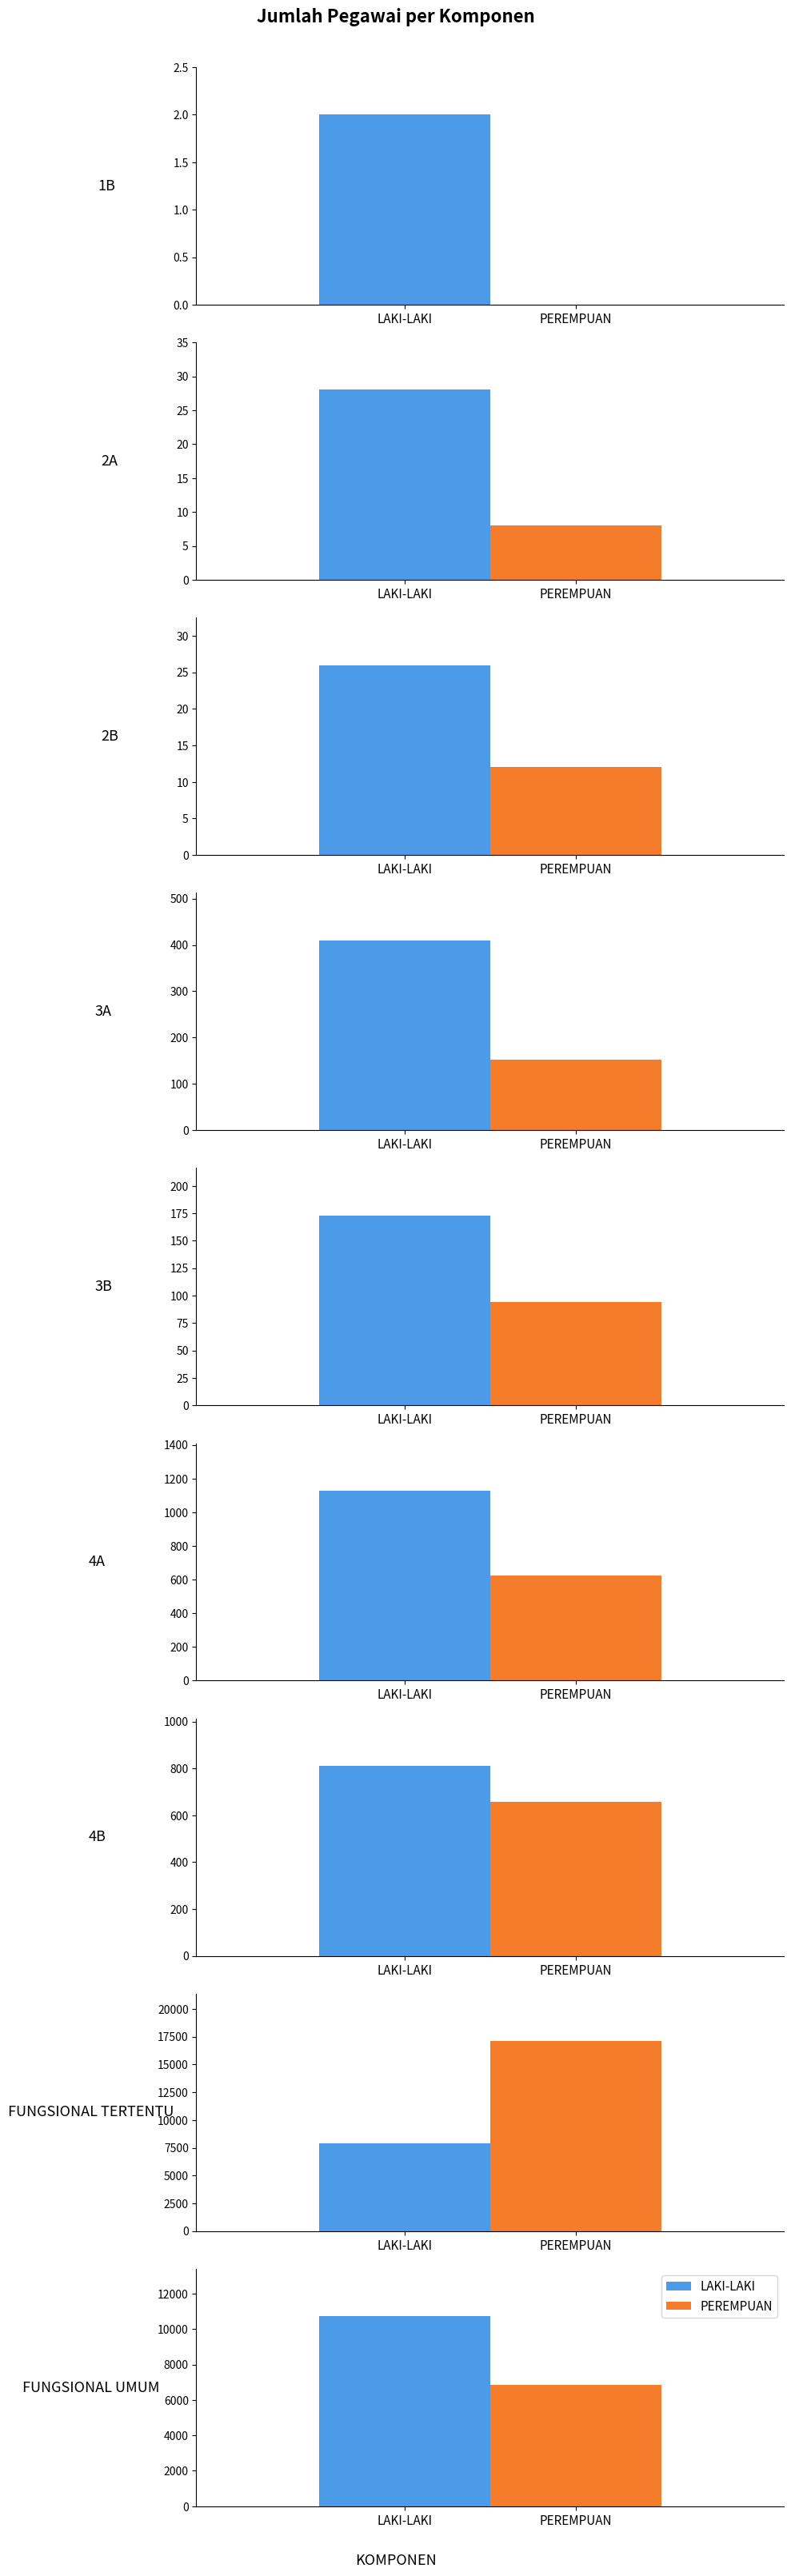

What is the average value of the PEREMPUAN series?

2837